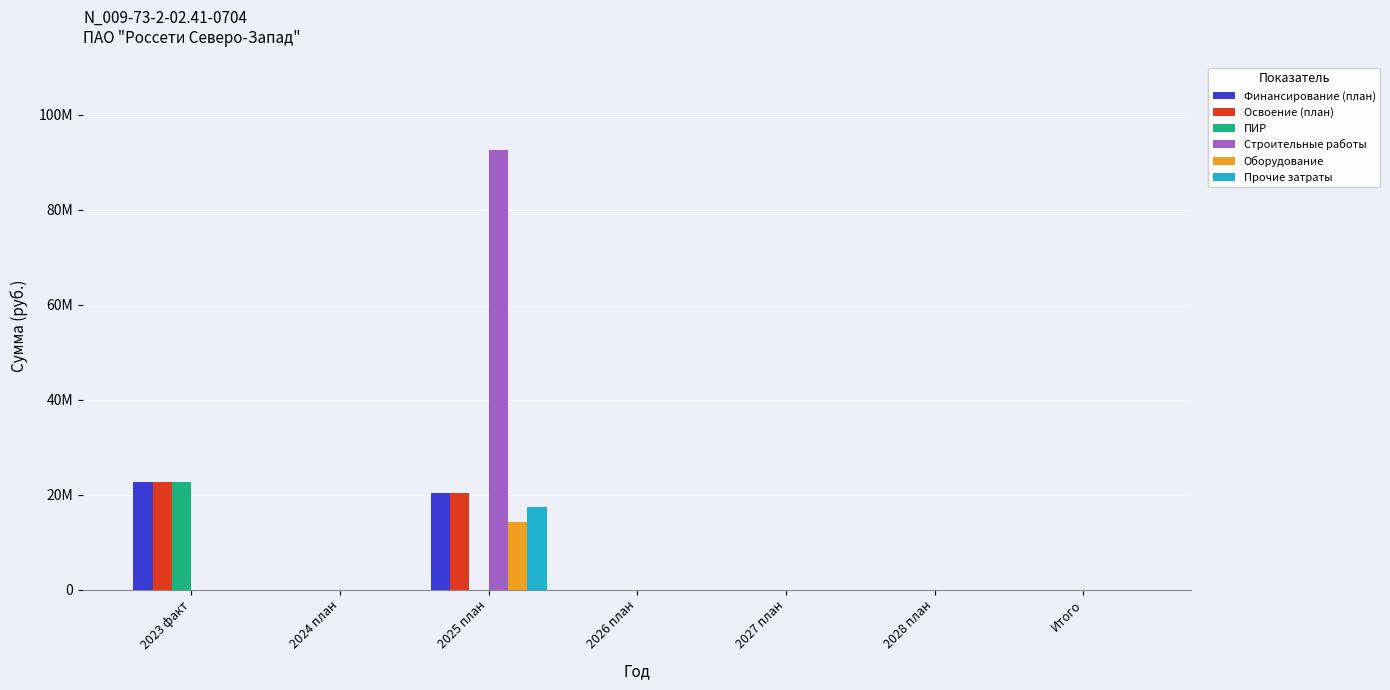

Which category has the lowest value across all series?

2024 план